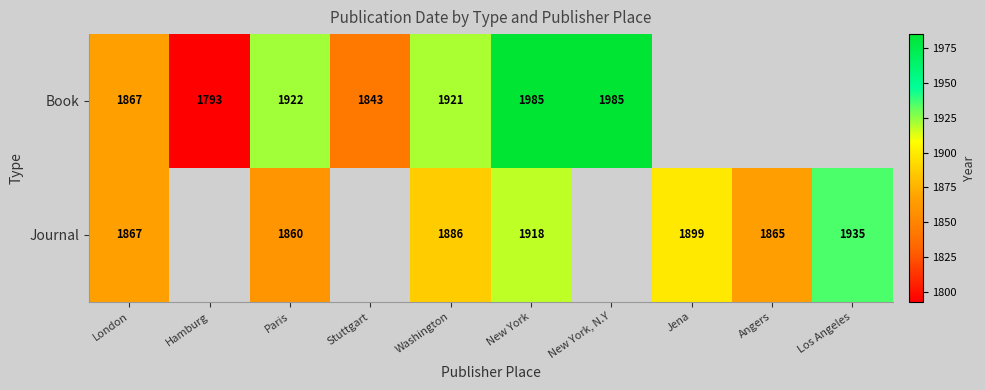

The value of Journal at Los Angeles is 1935. True or false?

True